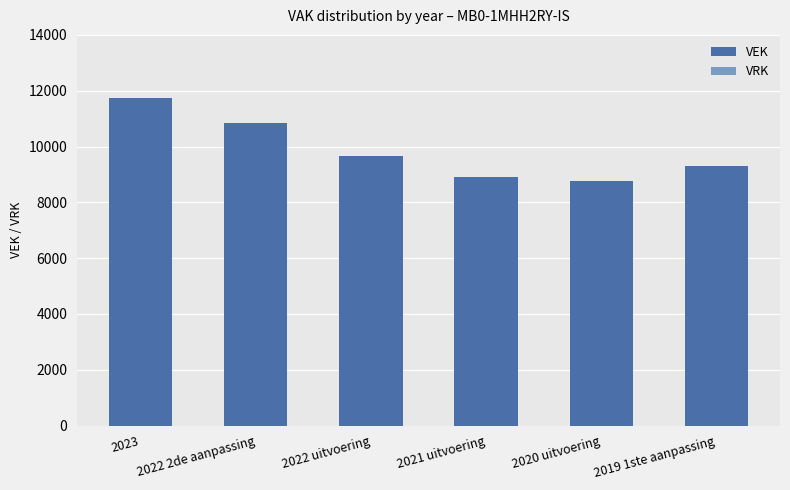

What position from the right is 2021 uitvoering?

3